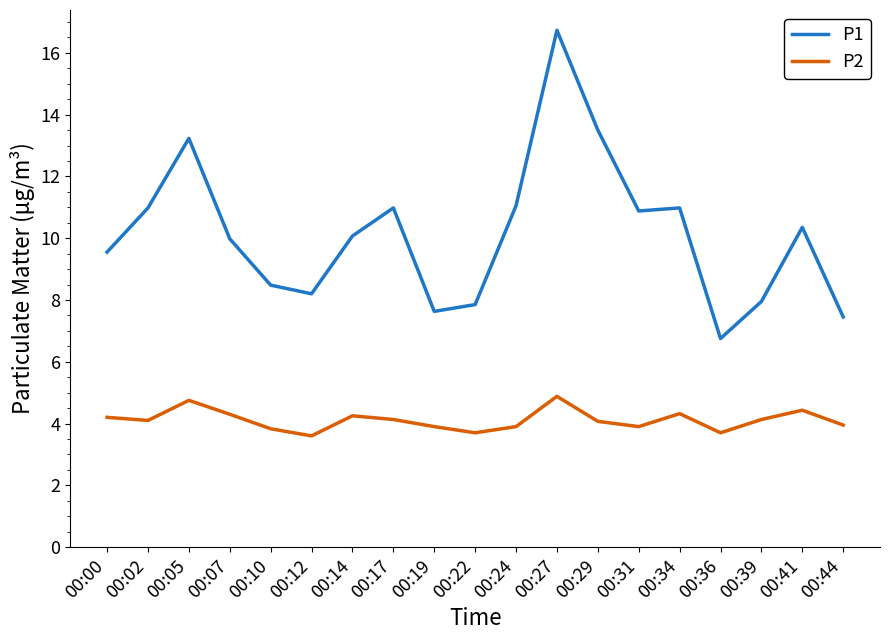

Is it true that P2 equals 1.9 at 00:12?

False